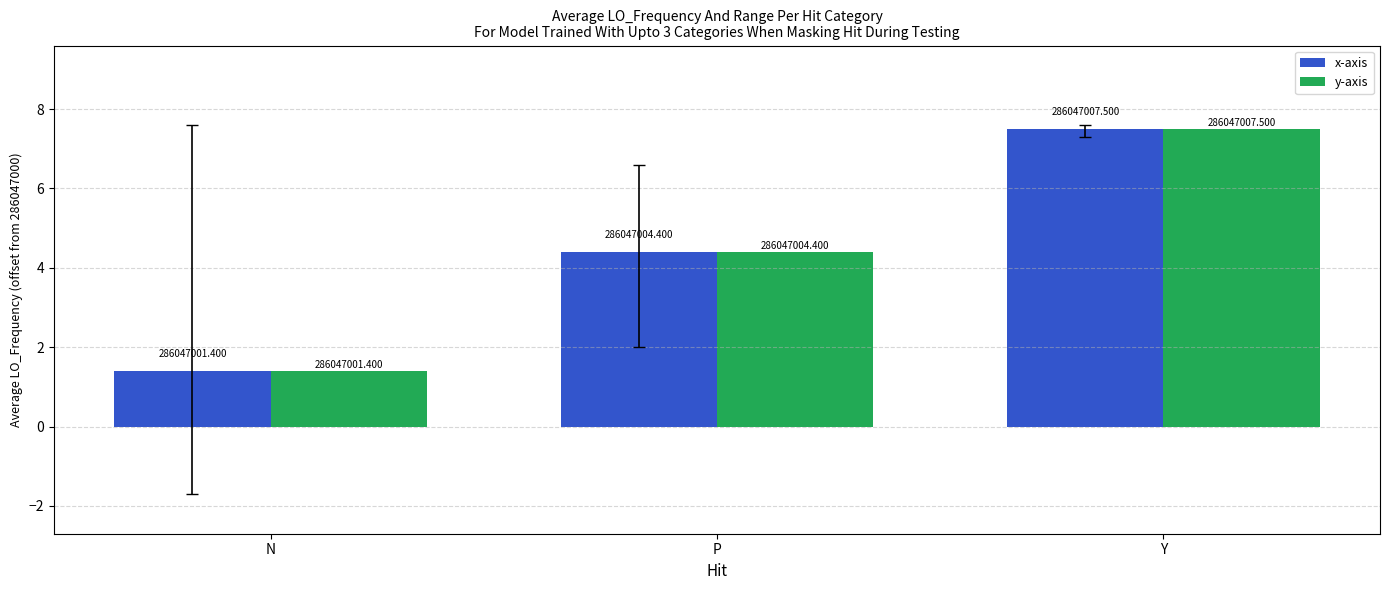

What are all the series names shown in the legend?

x-axis, y-axis